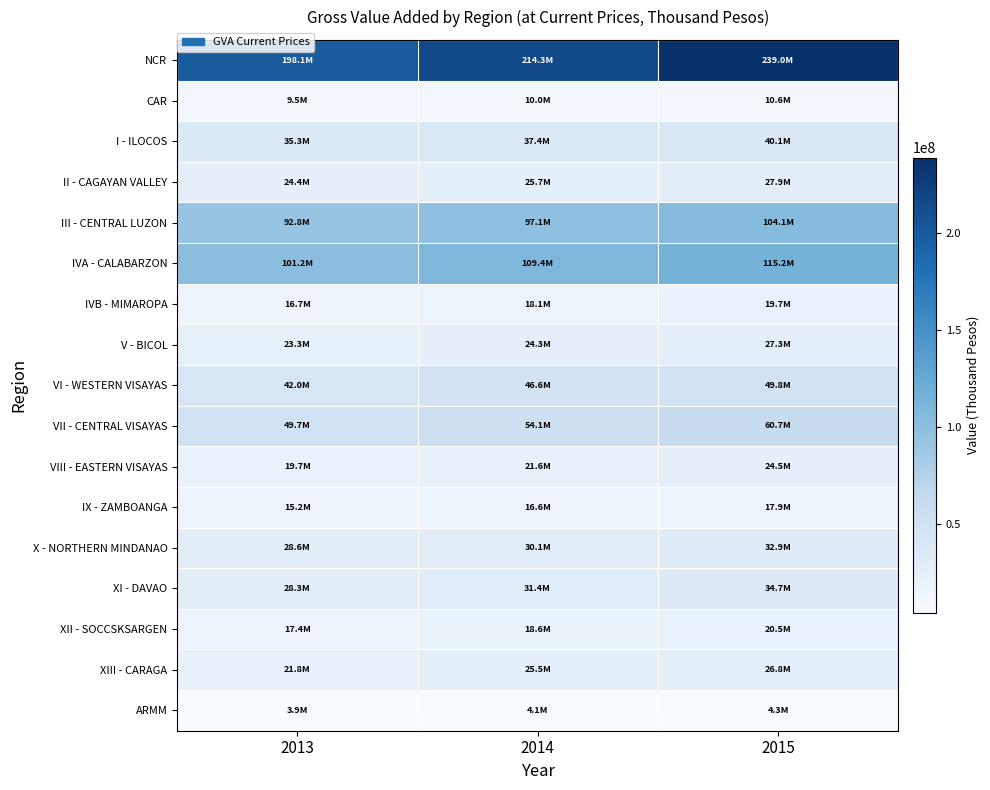

Reading left to right, list all the values displayed in this chart.

NCR: 2013=198125238.8	2014=214312737.4	2015=239041103.4
CAR: 2013=9461468.2	2014=9981638.8	2015=10617239.5
I - ILOCOS: 2013=35323877.7	2014=37432361.5	2015=40083399.4
II - CAGAYAN VALLEY: 2013=24351278.7	2014=25713501.7	2015=27922146.5
III - CENTRAL LUZON: 2013=92843722.6	2014=97079741.3	2015=104051581.3
IVA - CALABARZON: 2013=101196224.9	2014=109397244.3	2015=115233688.8
IVB - MIMAROPA: 2013=16711348.9	2014=18065966.6	2015=19749578.8
V - BICOL: 2013=23254096.1	2014=24301516.1	2015=27343116.1
VI - WESTERN VISAYAS: 2013=41961563.1	2014=46642408.3	2015=49759366.3
VII - CENTRAL VISAYAS: 2013=49740596.6	2014=54133705.5	2015=60658761.8
VIII - EASTERN VISAYAS: 2013=19657476.0	2014=21602583.0	2015=24460072.2
IX - ZAMBOANGA: 2013=15187185.5	2014=16581765.9	2015=17933104.8
X - NORTHERN MINDANAO: 2013=28636590.4	2014=30053982.2	2015=32879584.9
XI - DAVAO: 2013=28322180.2	2014=31377923.8	2015=34726585.8
XII - SOCCSKSARGEN: 2013=17420337.2	2014=18637934.4	2015=20485385.4
XIII - CARAGA: 2013=21841003.9	2014=25477415.6	2015=26764369.2
ARMM: 2013=3877497.2	2014=4088158.6	2015=4342006.1